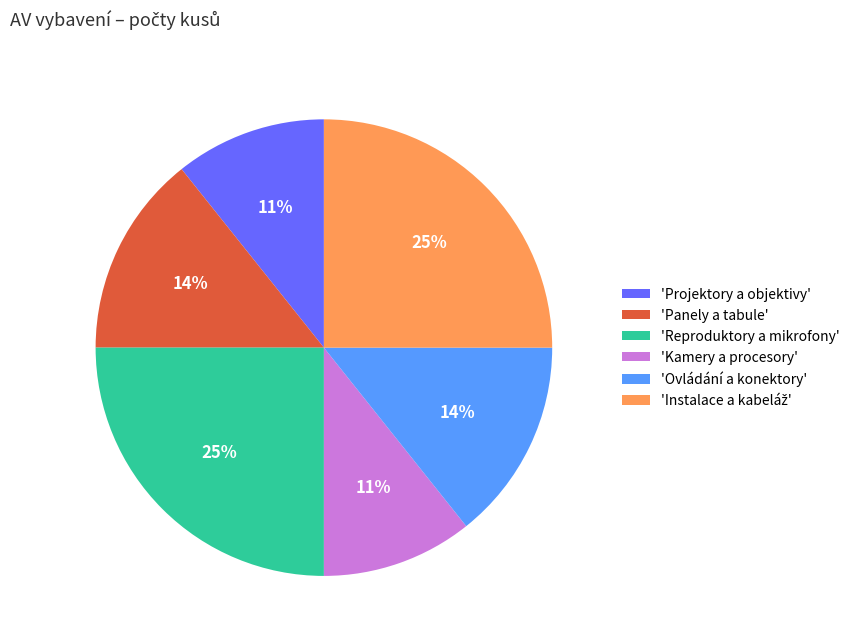

Between 'Kamery a procesory' and 'Ovládání a konektory', which is larger?

'Ovládání a konektory'